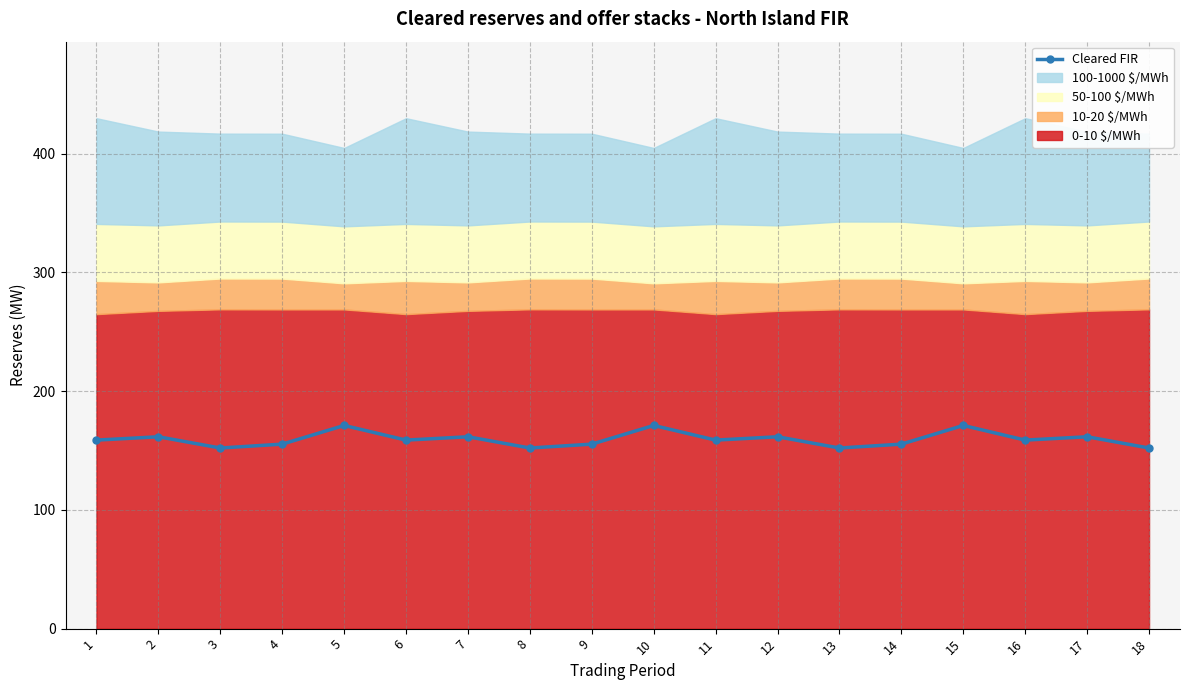

Rank the categories by value from highest to lowest.

5, 10, 15, 2, 7, 12, 17, 1, 6, 11, 16, 4, 9, 14, 3, 8, 13, 18